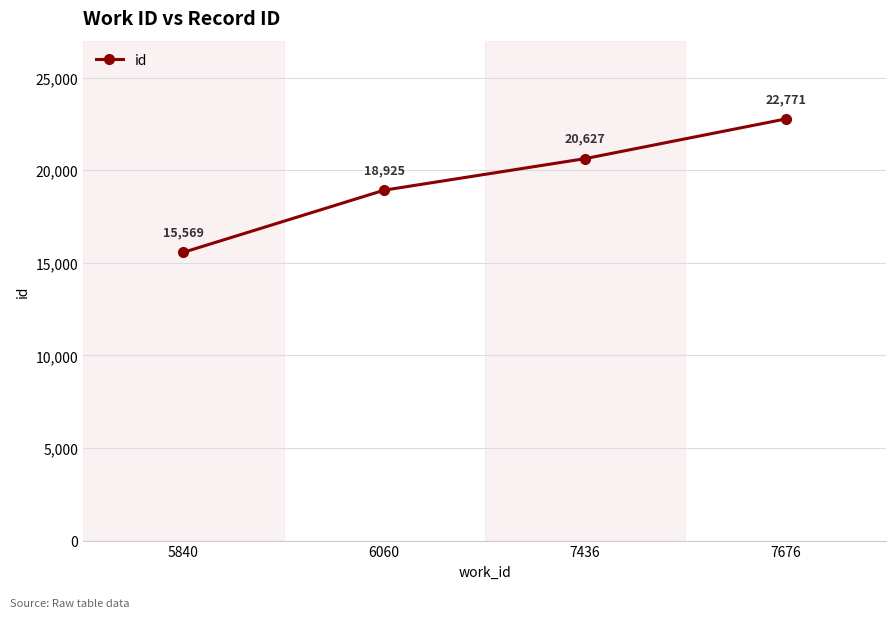

What value does the data have at 5840, to the nearest 10?

15570